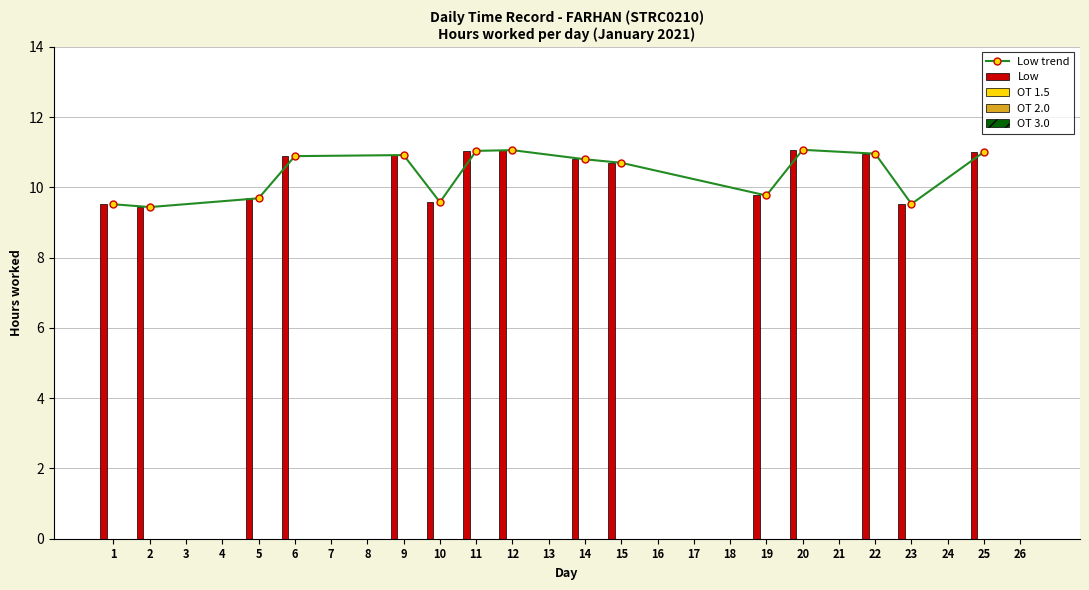

Count the number of categories in the chart.

26